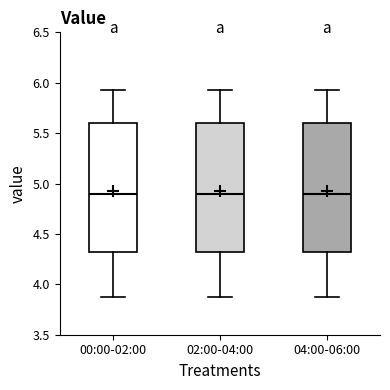

Where is the upper edge of the box for 00:00-02:00 on the y-axis? The values are not printed on the chart, so give them approximately, as read against the axis.

5.60